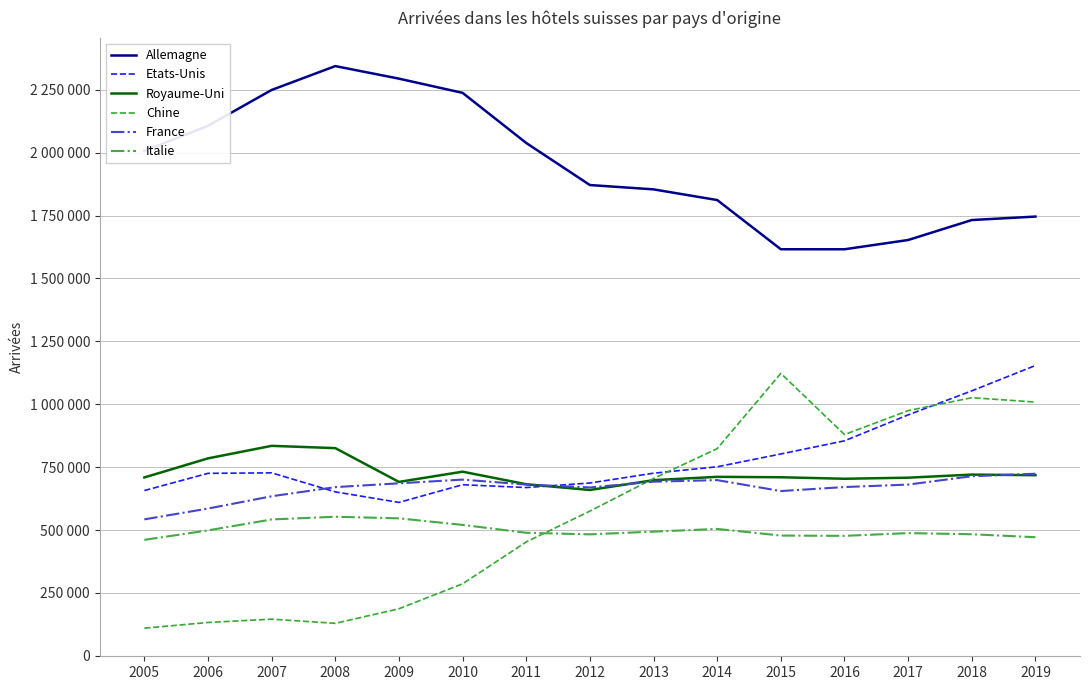

What is the spread (max minus min) of values at 2016?

1139215